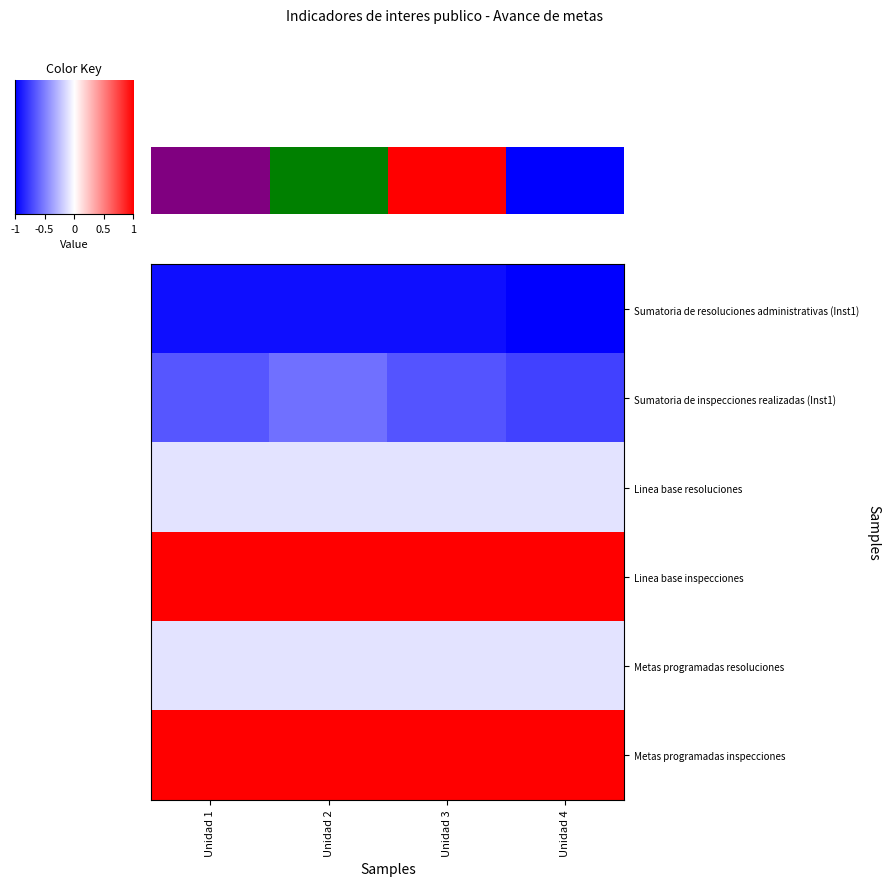

What is the smallest value displayed?

-1.0